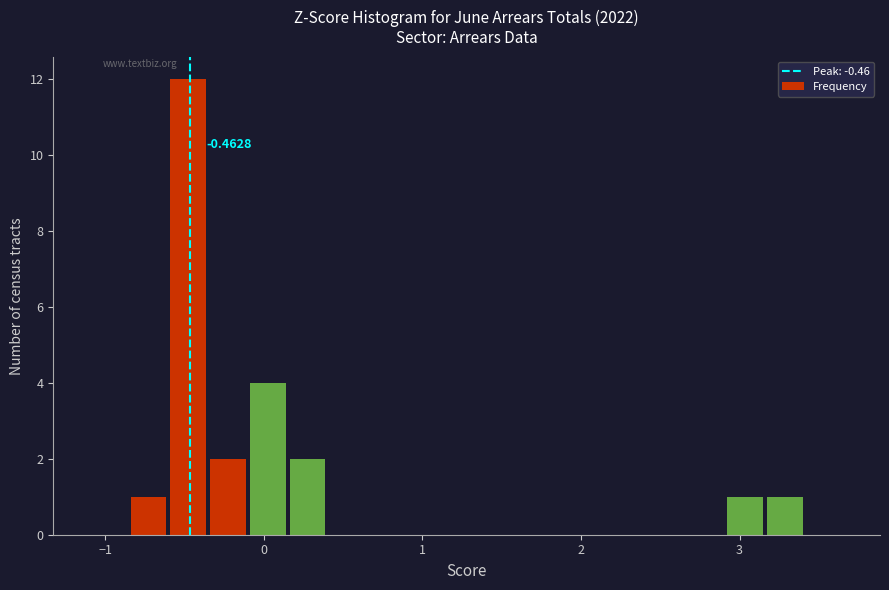

Around what value on the x-axis is the tallest bar? Give the approximate position of its centre, as read against the axis.

-0.5